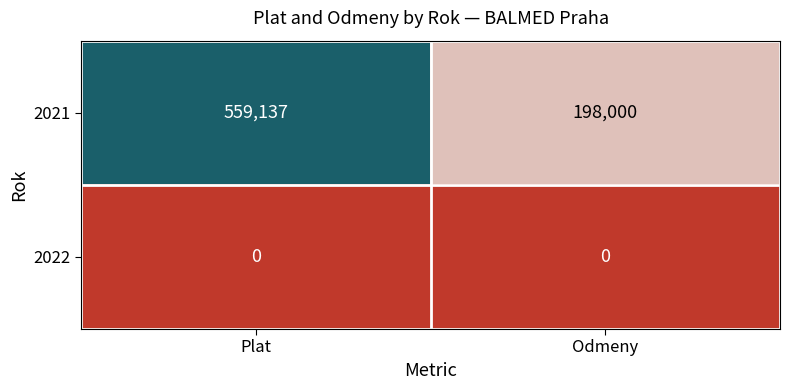

What is the maximum value for 2021?

559137